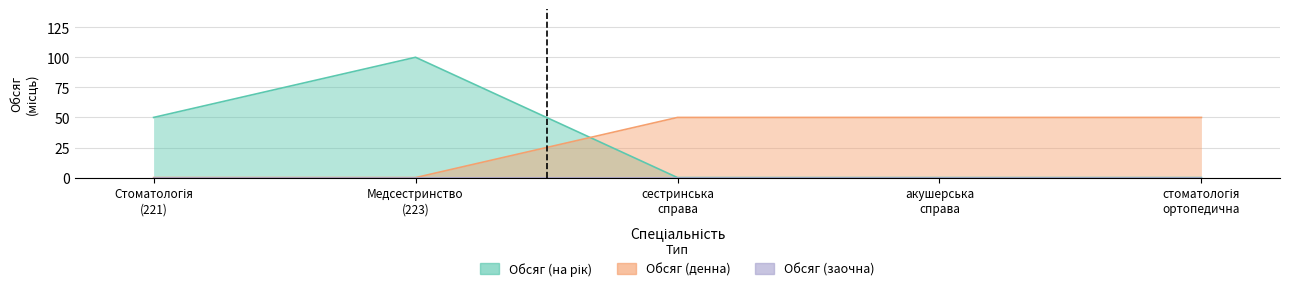

Which series has the widest spread of values?

Обсяг (на рік)